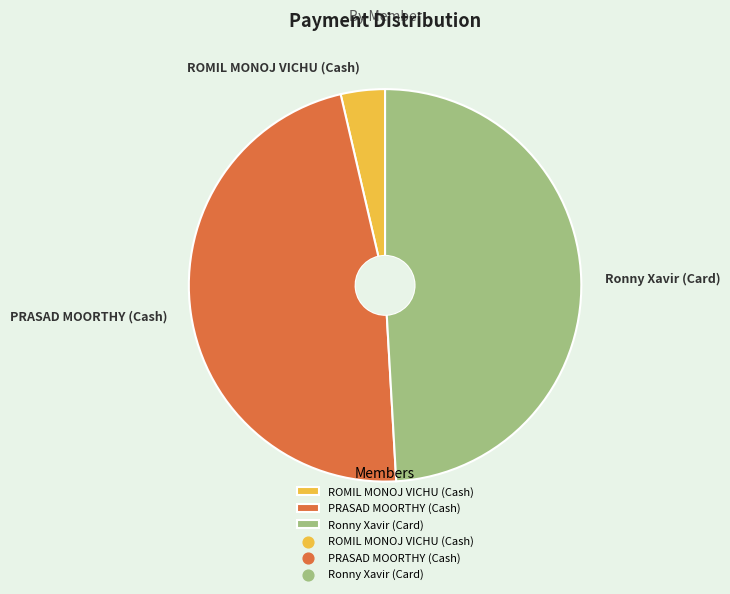

Is there any slice that represents more than half of the pie?

No